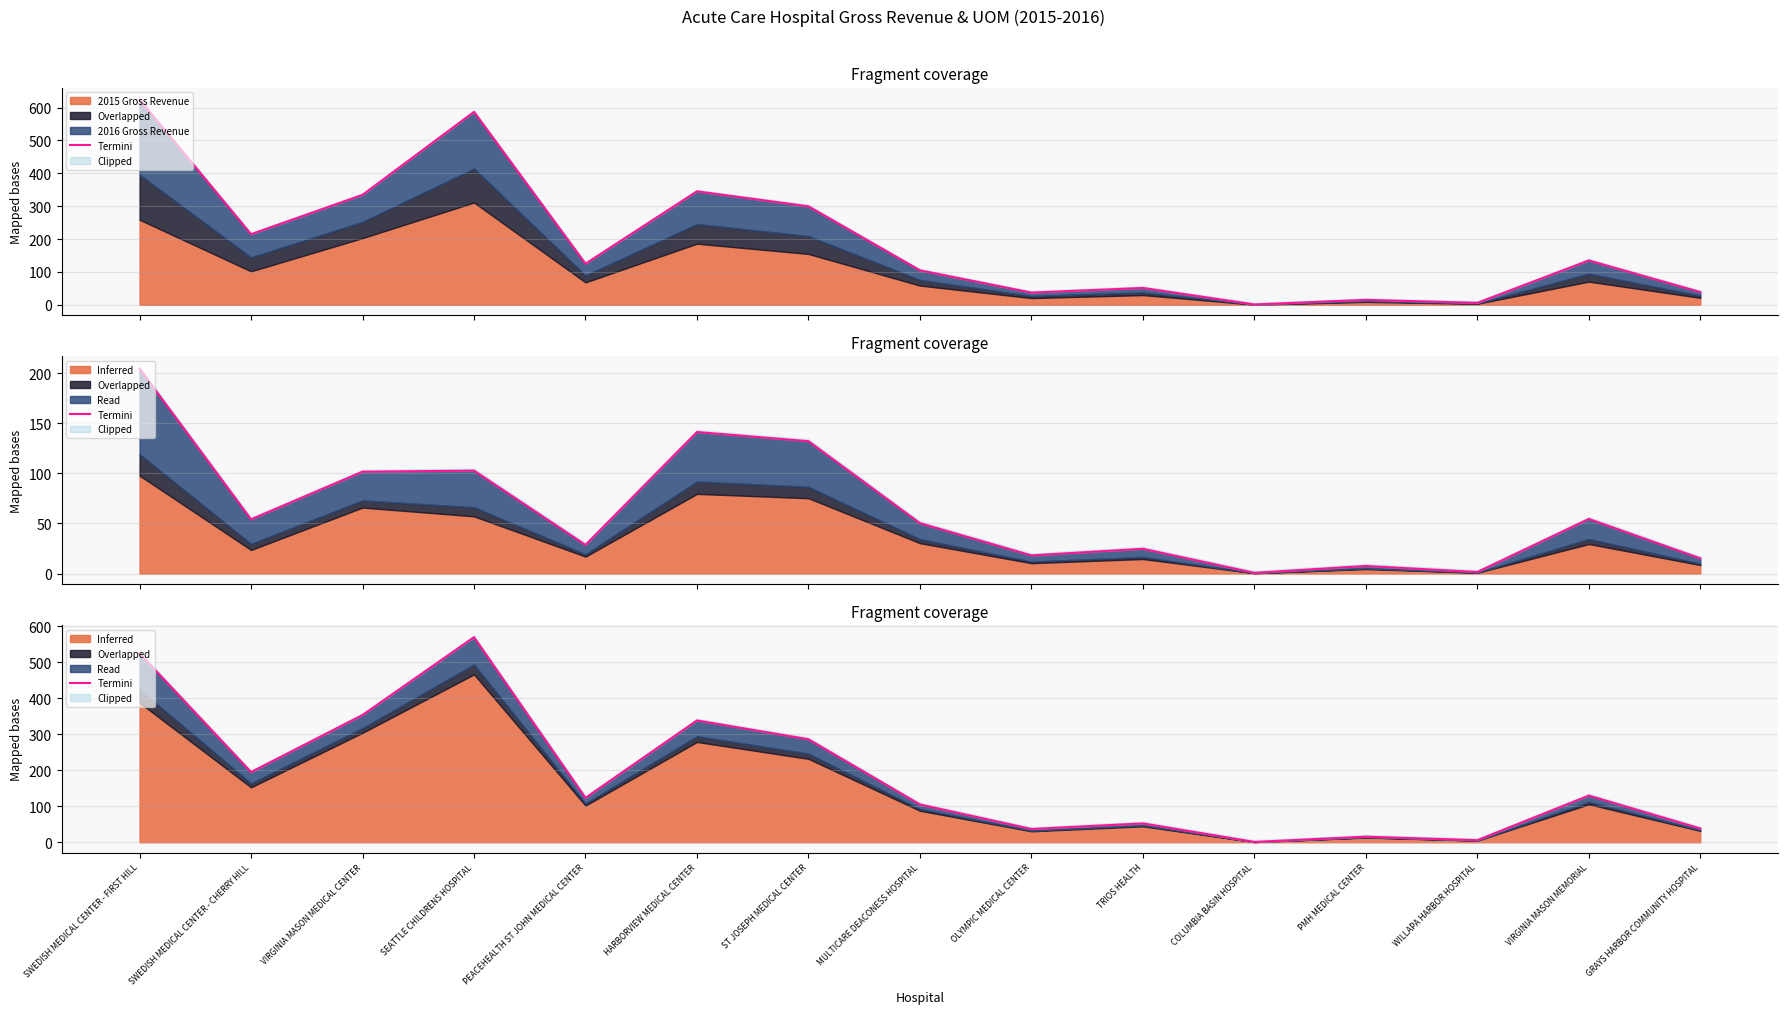

Reading left to right, list all the values displayed in this chart.

SWEDISH MEDICAL CENTER - FIRST HILL=525.1	SWEDISH MEDICAL CENTER - CHERRY HILL=195.0	VIRGINIA MASON MEDICAL CENTER=353.6	SEATTLE CHILDRENS HOSPITAL=570.0	PEACEHEALTH ST JOHN MEDICAL CENTER=123.4	HARBORVIEW MEDICAL CENTER=338.5	ST JOSEPH MEDICAL CENTER=286.2	MULTICARE DEACONESS HOSPITAL=105.0	OLYMPIC MEDICAL CENTER=36.8	TRIOS HEALTH=52.4	COLUMBIA BASIN HOSPITAL=0.9	PMH MEDICAL CENTER=15.4	WILLAPA HARBOR HOSPITAL=5.7	VIRGINIA MASON MEMORIAL=129.7	GRAYS HARBOR COMMUNITY HOSPITAL=38.3